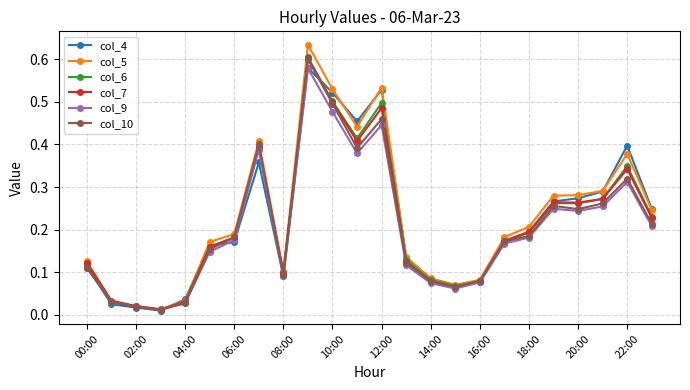

True or false: col_5 has more than 2 interior local peaks.

True